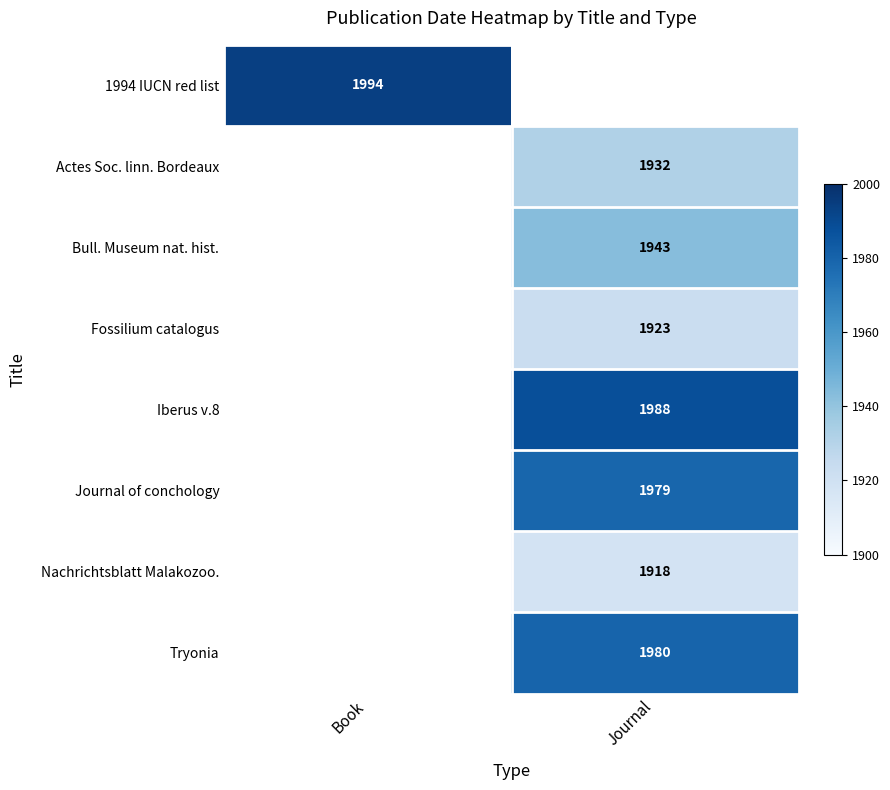

True or false: Journal of conchology has a value of 3319 at Journal.

False